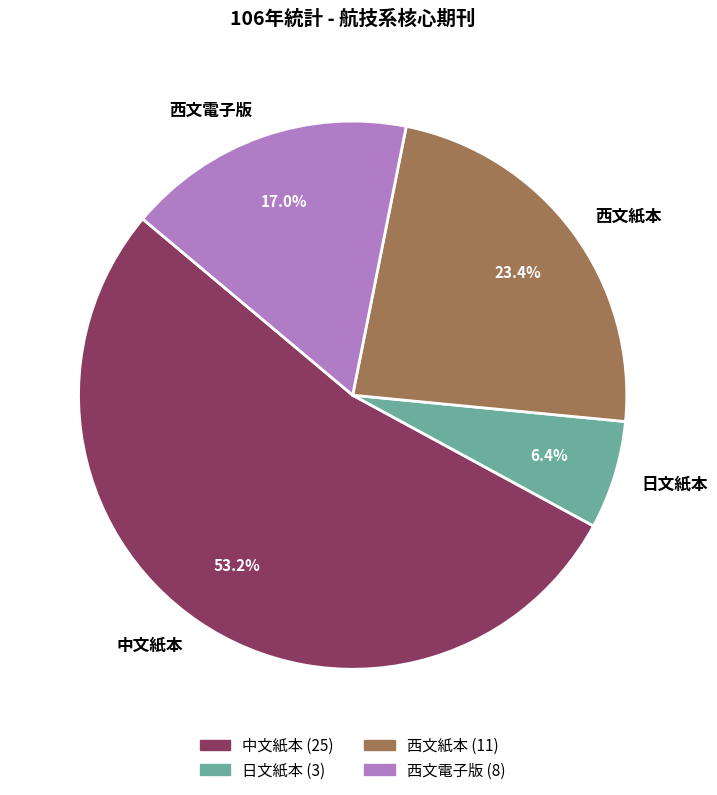

What is the largest slice in the pie chart?

中文紙本